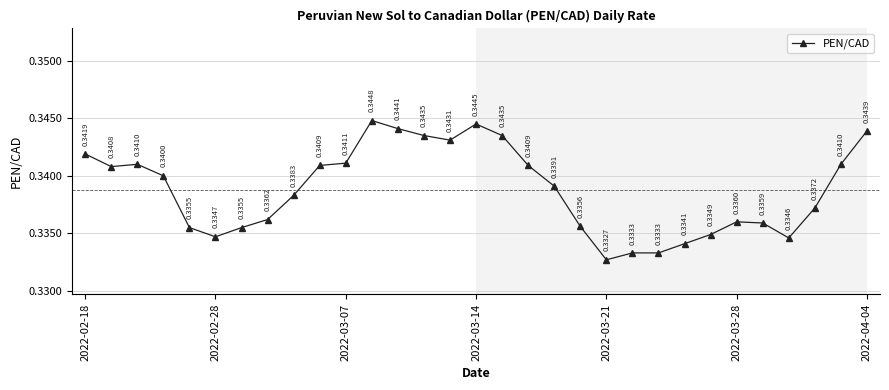

Count the number of data series in this chart.

1